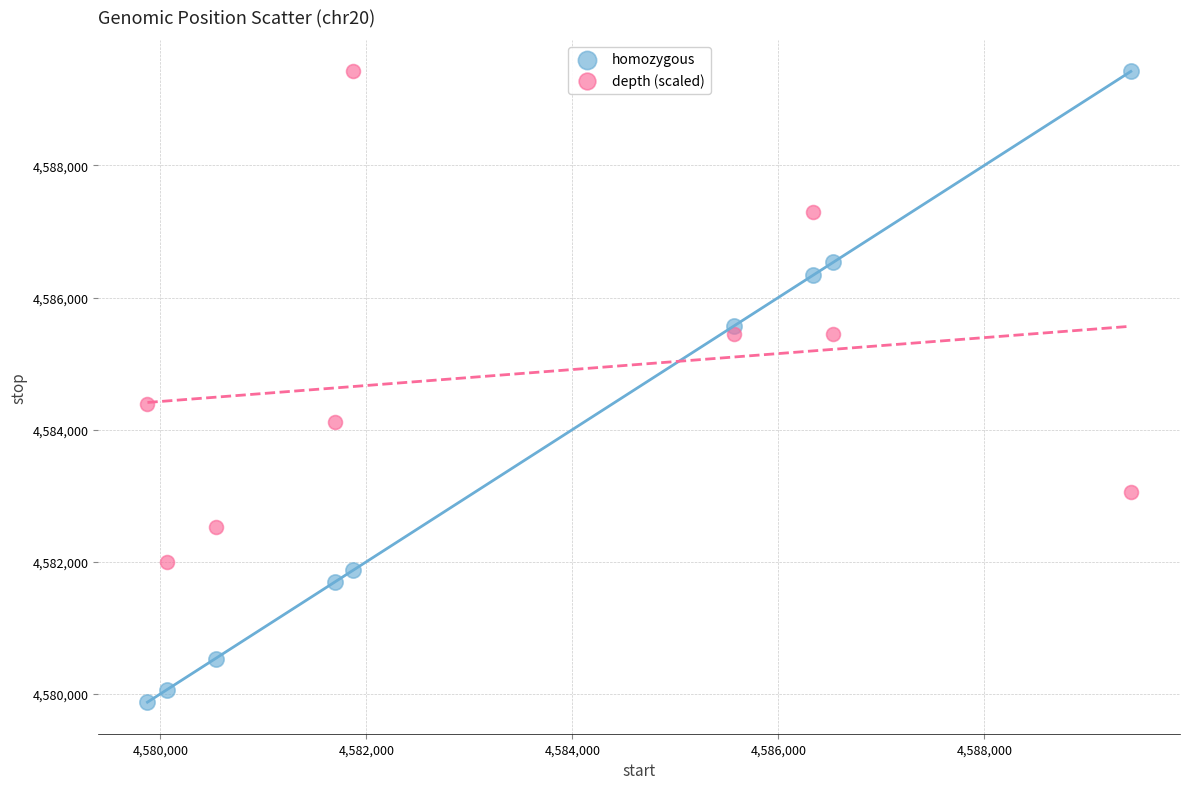

Across all data points, what is the range of Y values (max minus min)?

9548.0